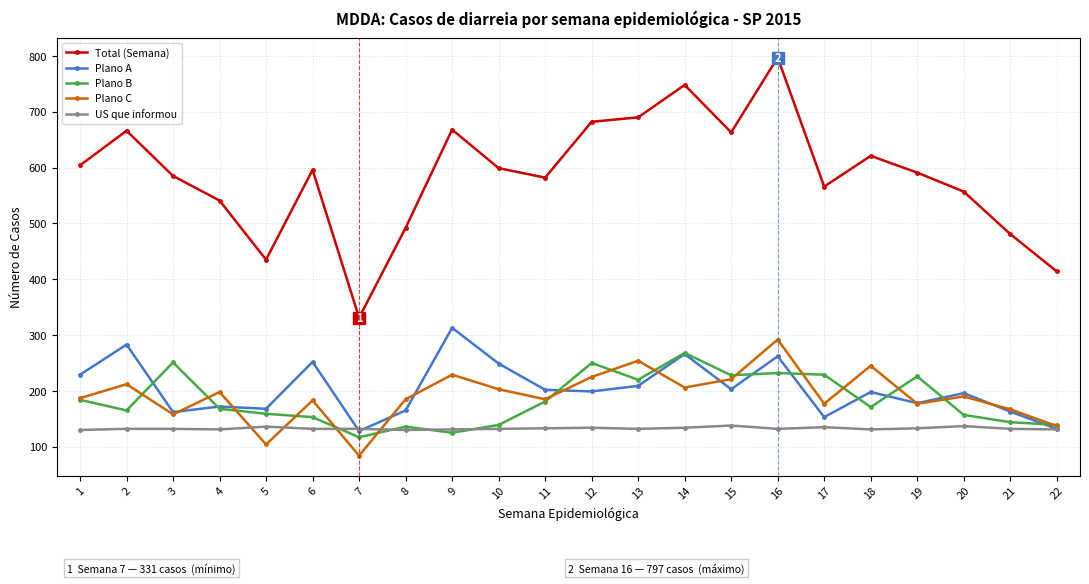

The Plano A series shows 167 at 9. True or false?

False